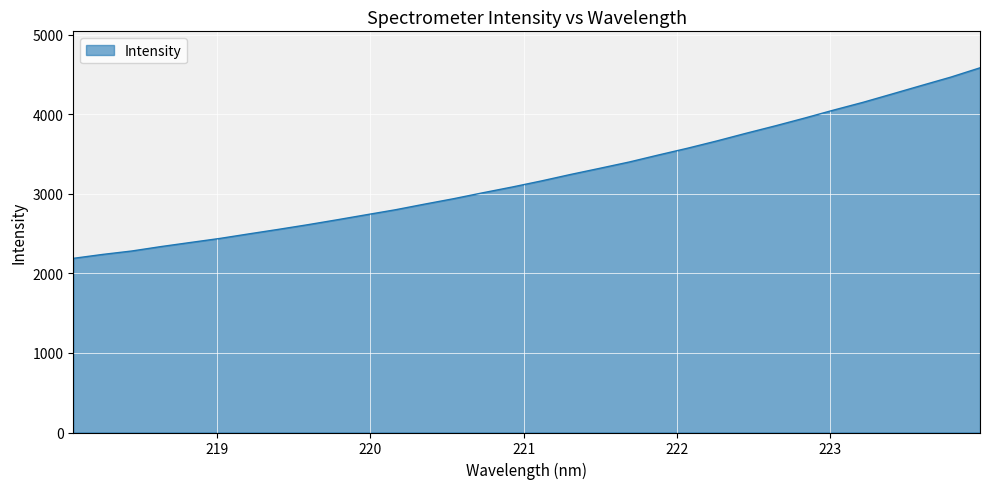

What is the greatest value displayed?

4584.6